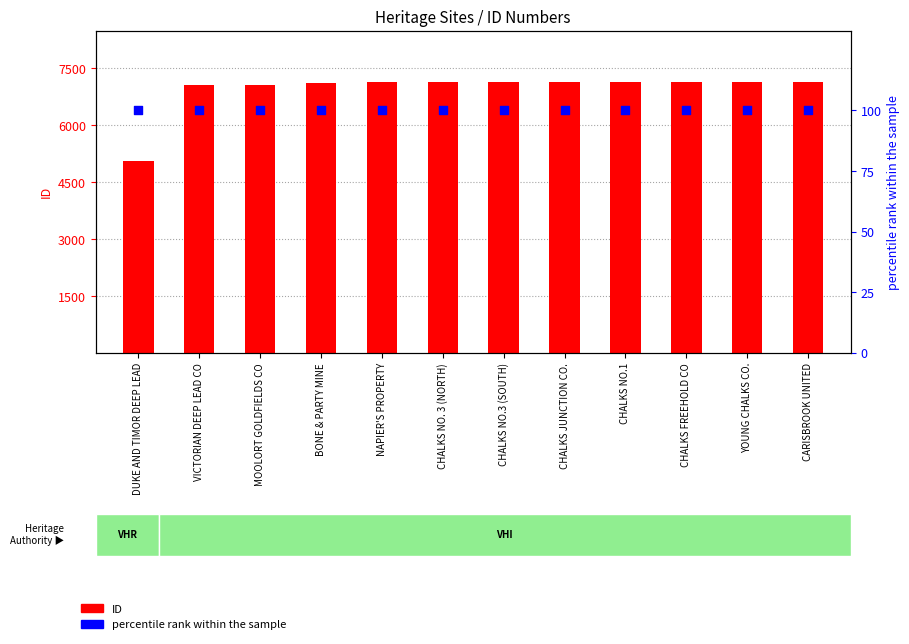

Which series has the largest Y range (max minus min)?

ID